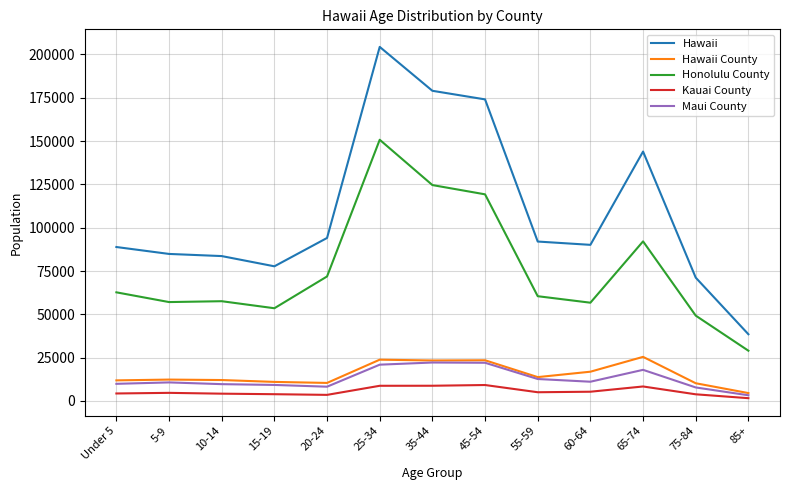

Is this an area chart (filled region under the line)?

No